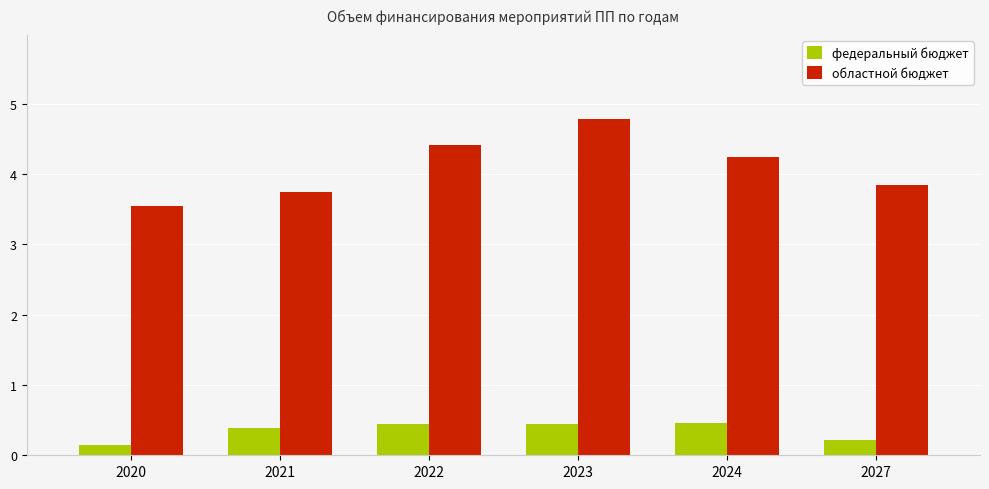

List the series in order of their peak value, highest first.

областной бюджет, федеральный бюджет